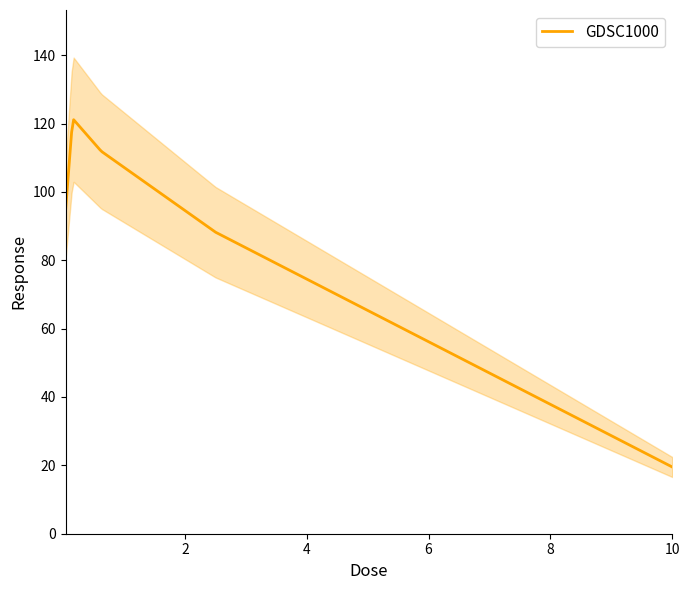

How many categories are shown in the chart?

5